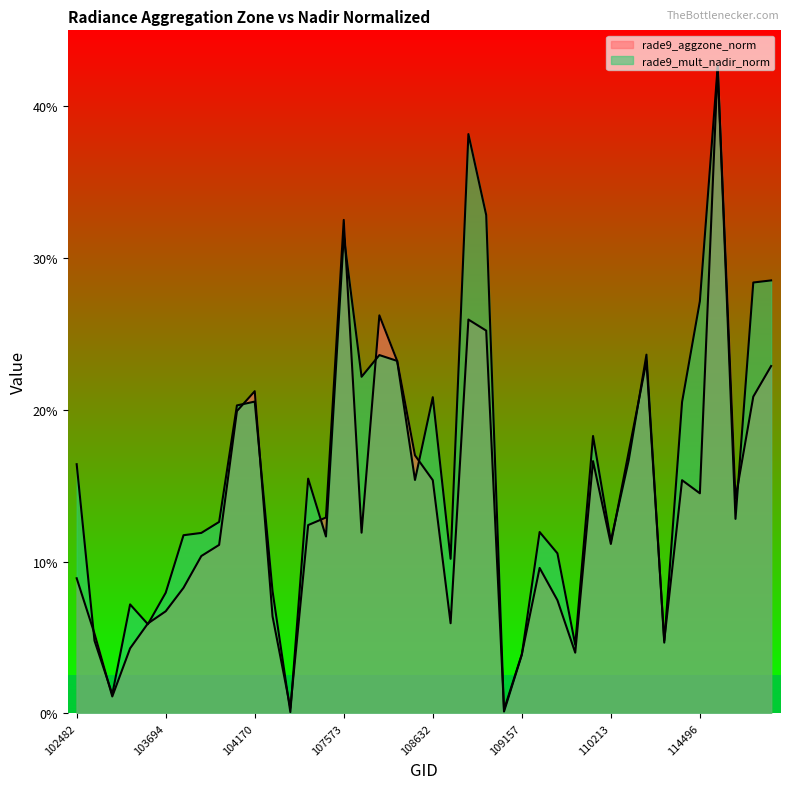

What position from the left is 114496?

36